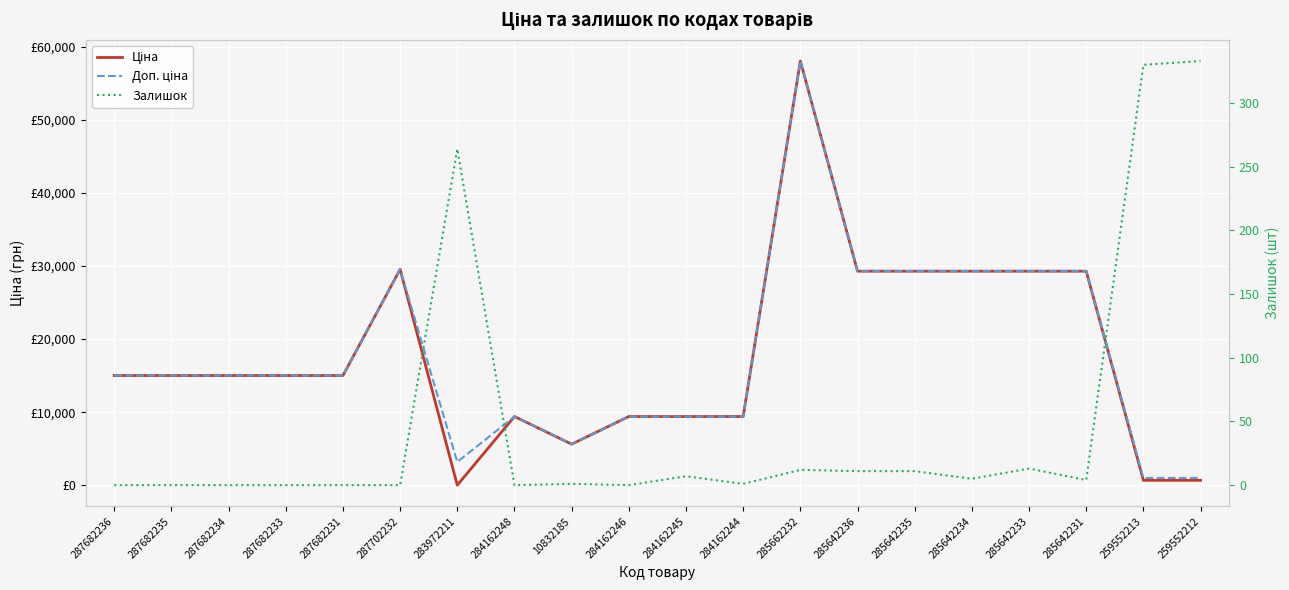

How many lines are shown in the chart?

3